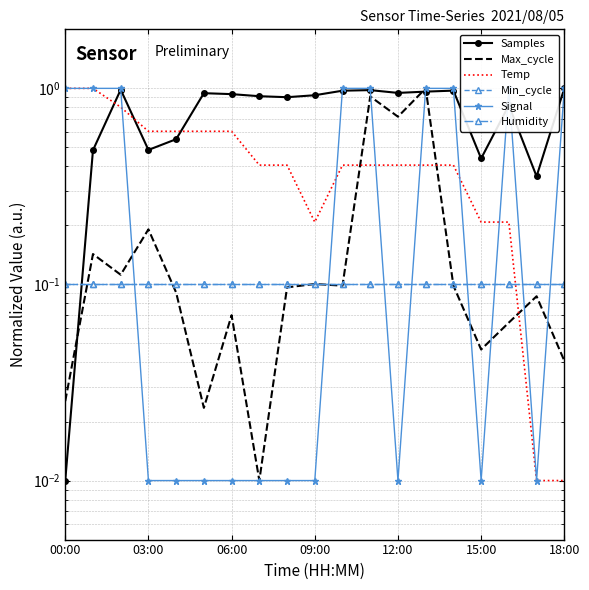

What is the maximum value shown in the chart?

1.0